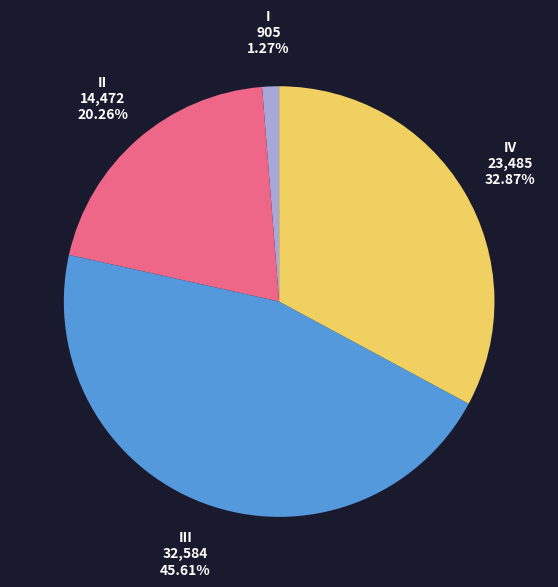

Is there any slice that represents more than half of the pie?

No